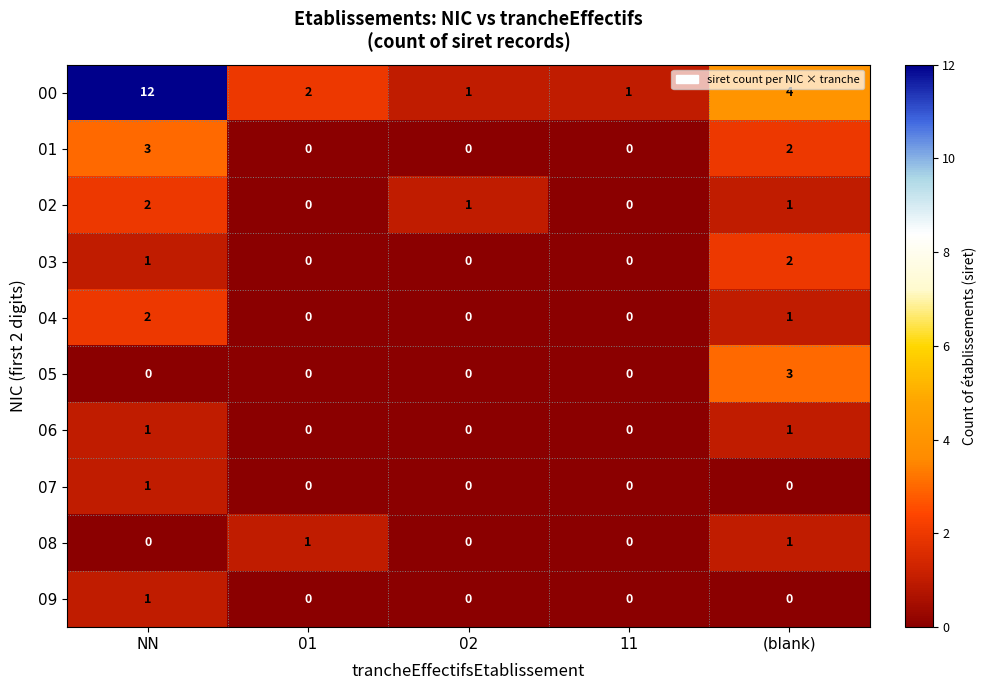

How many categories are shown in the chart?

5